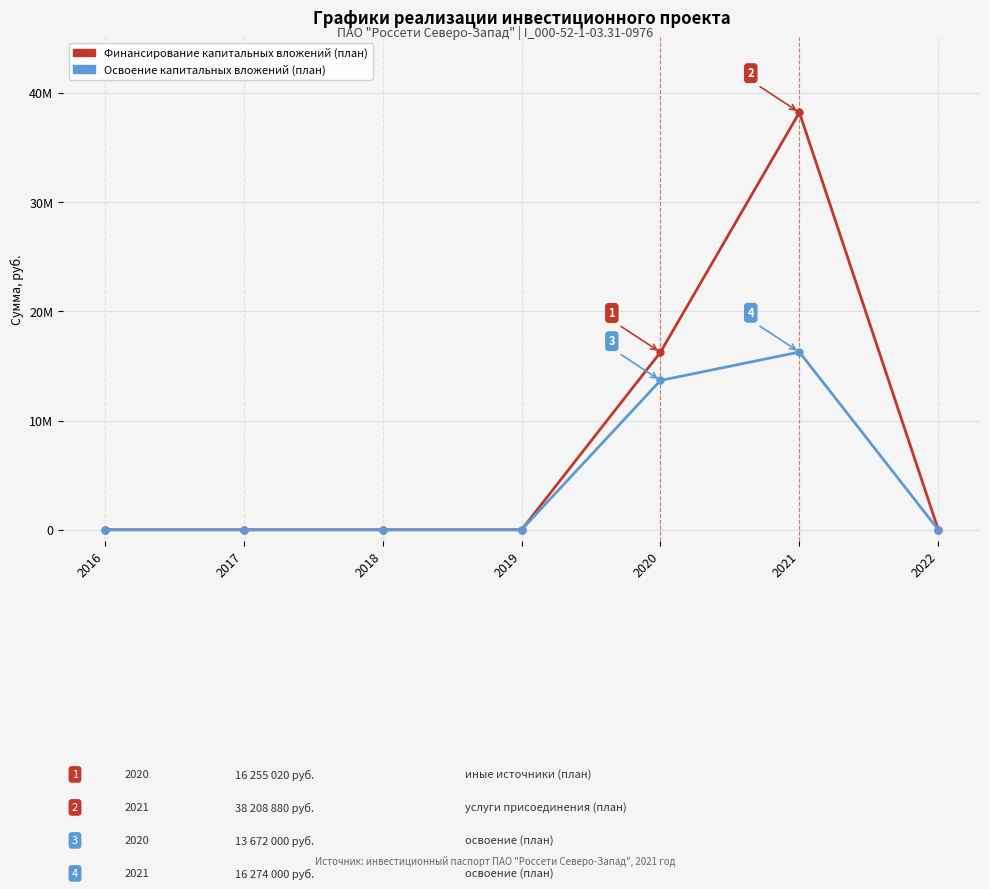

Which has a higher value, 2020 or 2017?

2020